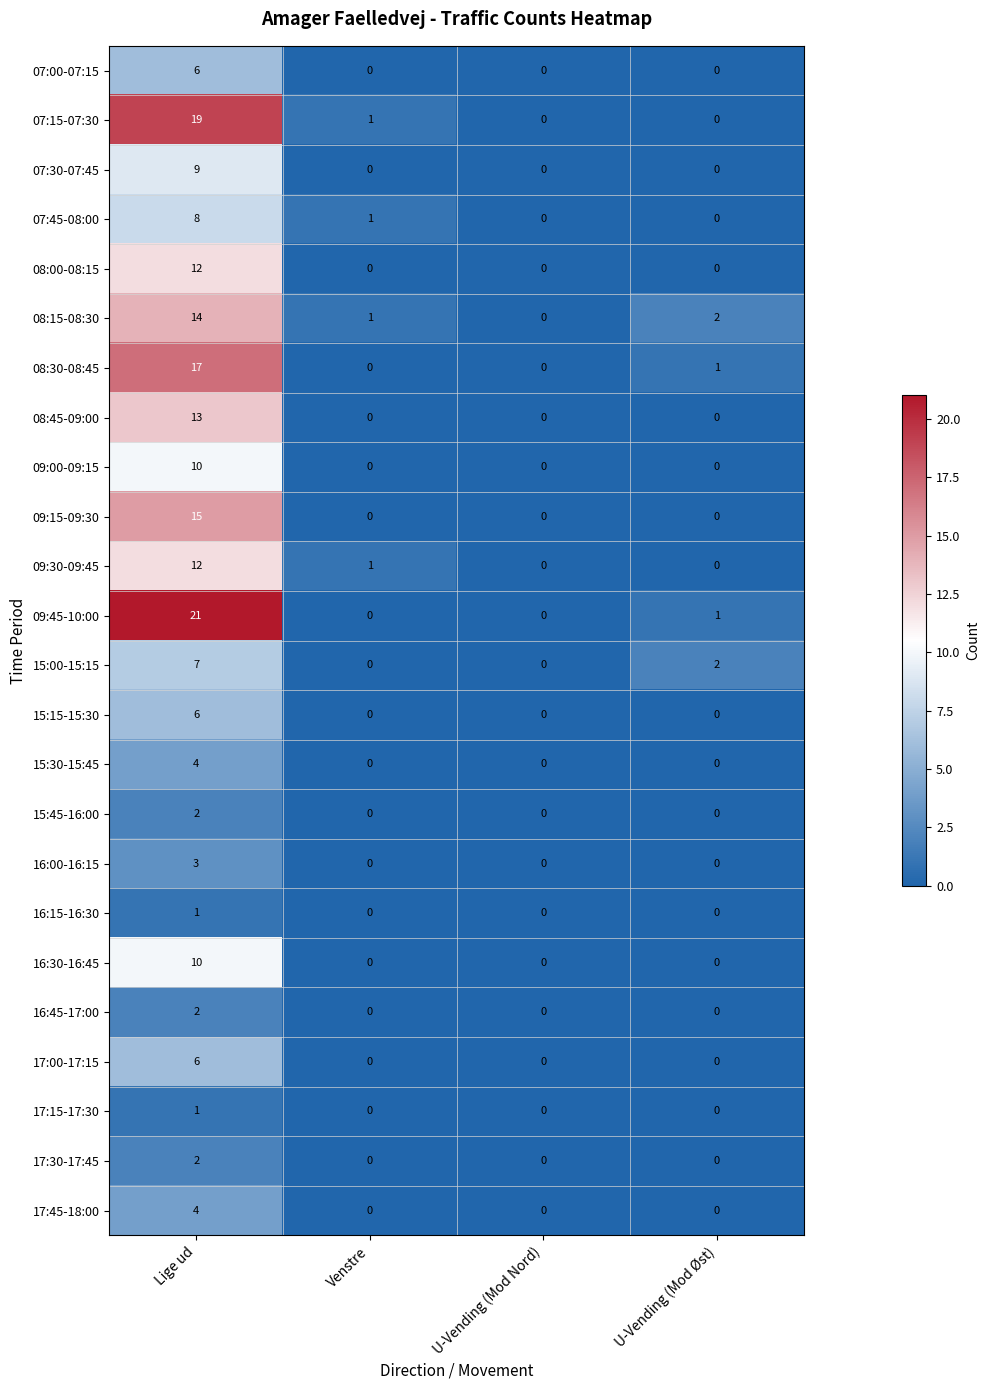

Count the 16:00-16:15 values in the range 0 to 3.

4